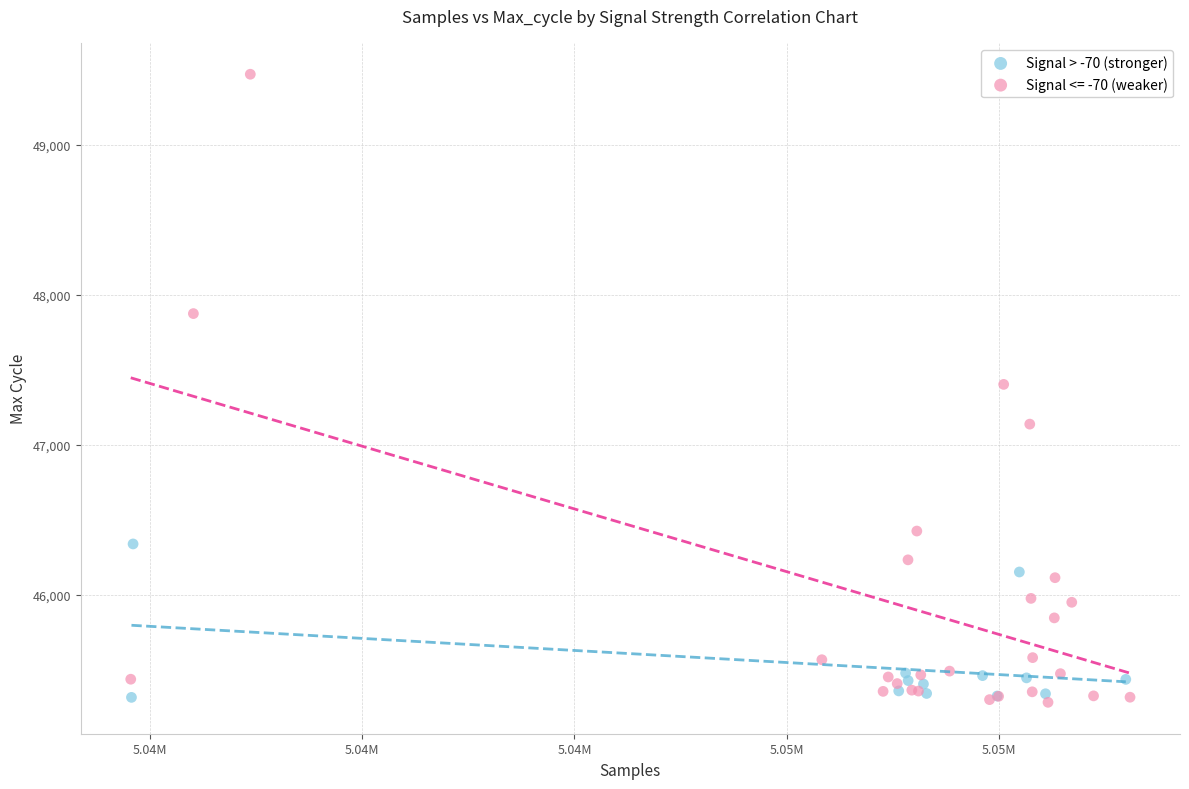

Which series reaches the maximum Y coordinate?

Signal <= -70 (weaker)